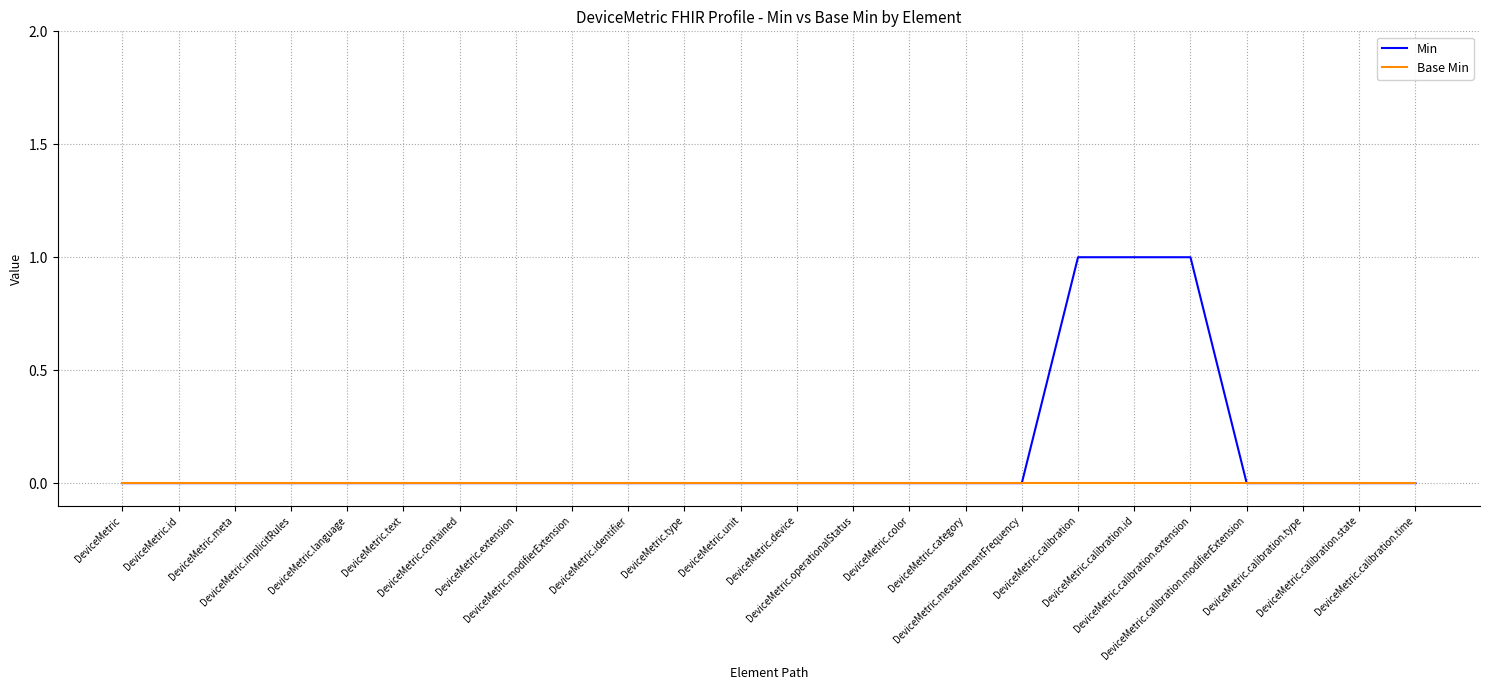

Does the chart have visible grid lines?

Yes